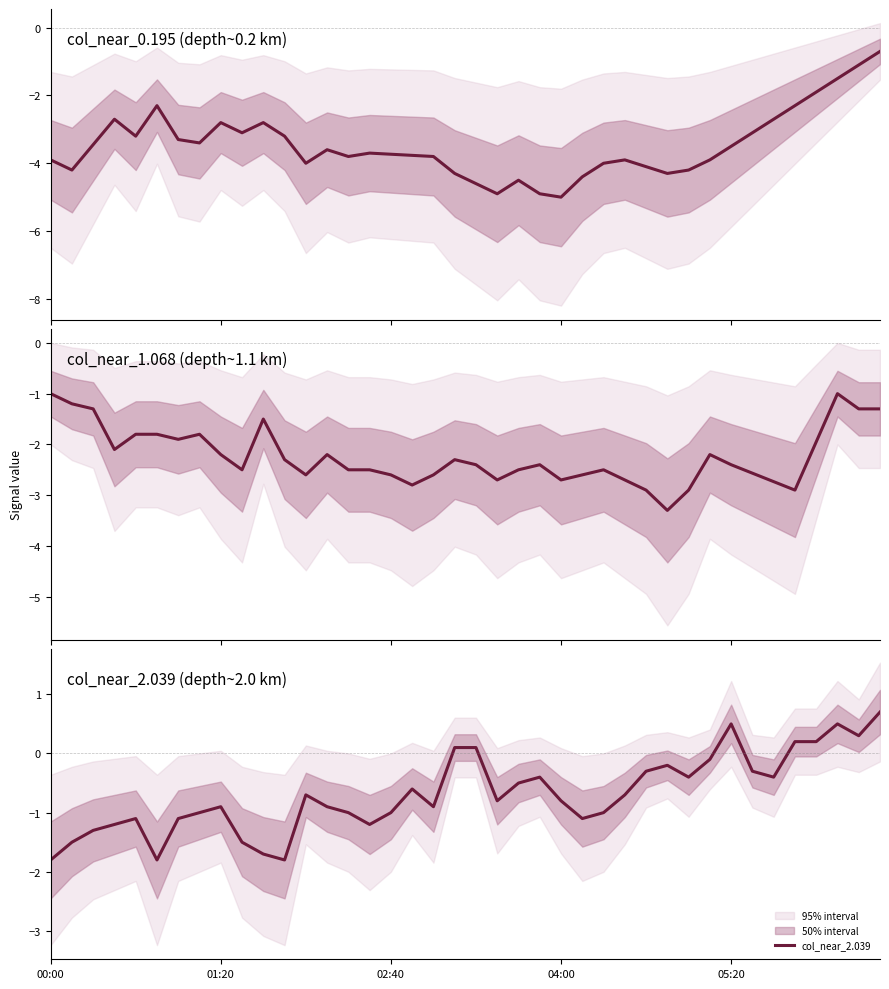

What is the smallest value displayed?

-5.0